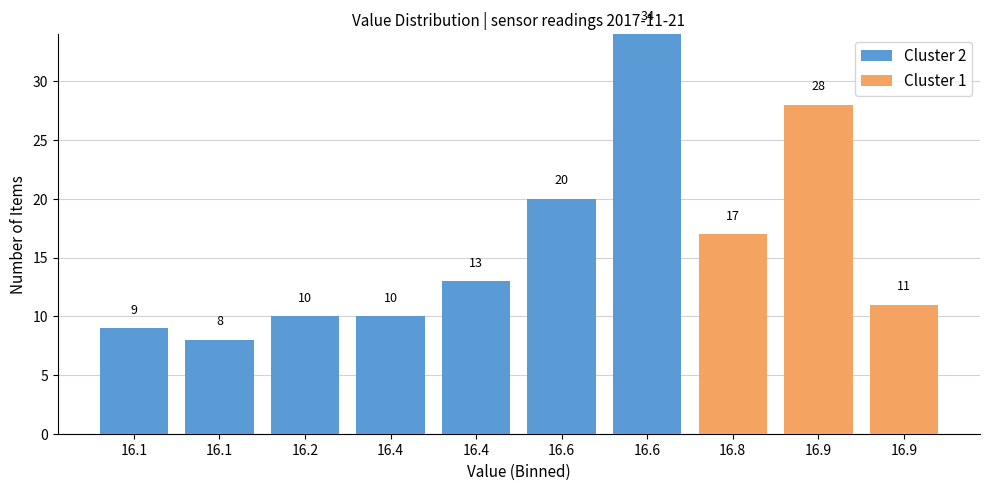

Count the number of categories in the chart.

10